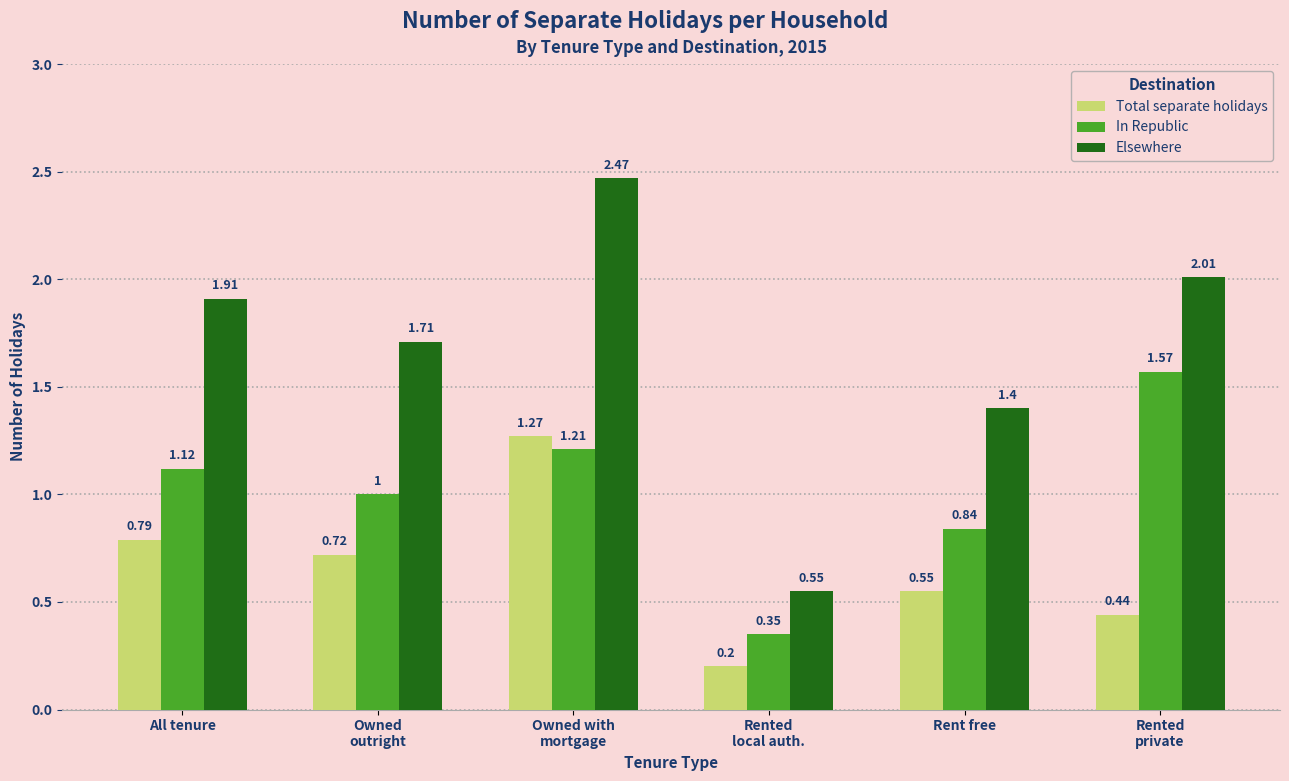

Is it true that In Republic equals 2.2 at Rented
private?

False